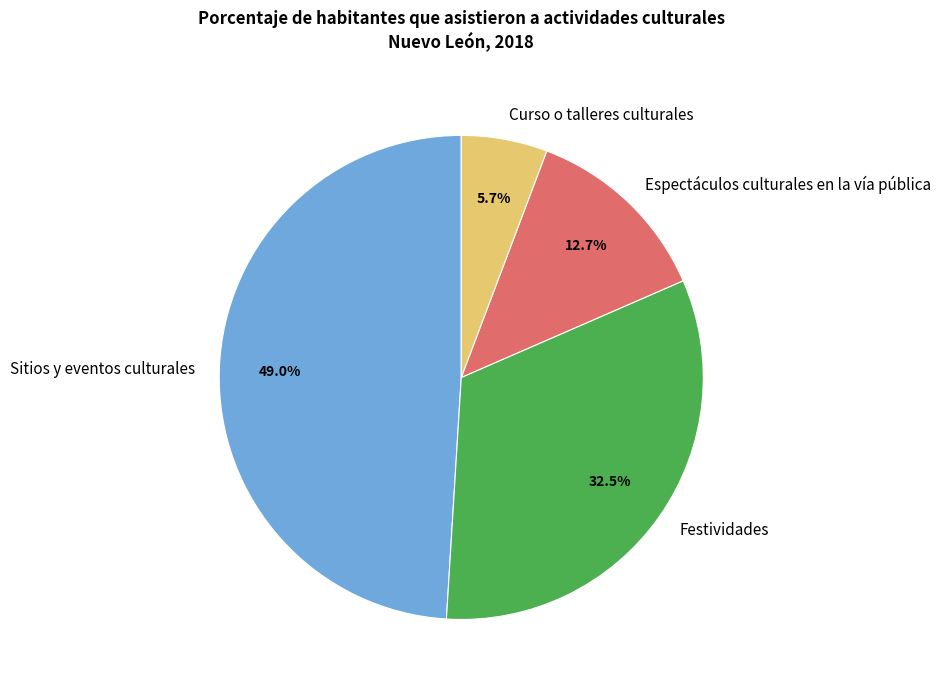

Rank the categories by value from highest to lowest.

Sitios y eventos culturales, Festividades, Espectáculos culturales en la vía pública, Curso o talleres culturales